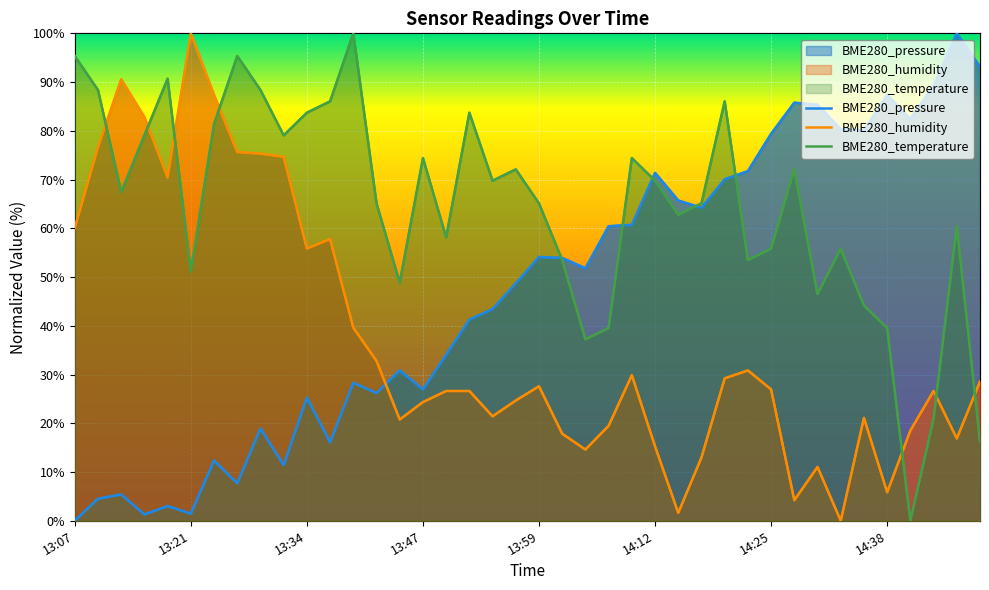

What is the sum of all BME280_humidity values?

1483.1